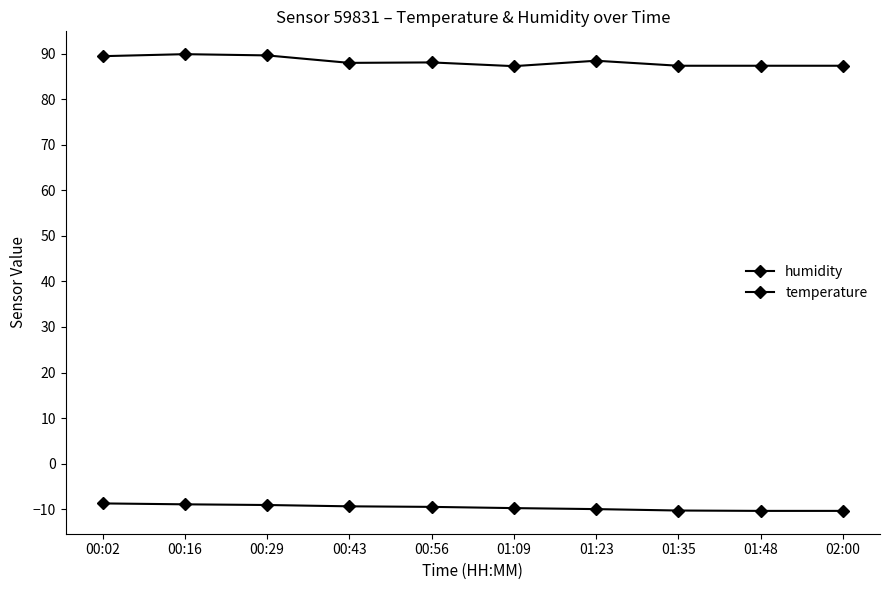

Reading right to left, what are all the values shown in this chart?

humidity: 87.3	87.3	87.3	88.4	87.2	88.0	88.0	89.6	89.9	89.4
temperature: -10.3	-10.3	-10.3	-10.0	-9.7	-9.5	-9.3	-9.1	-8.9	-8.7